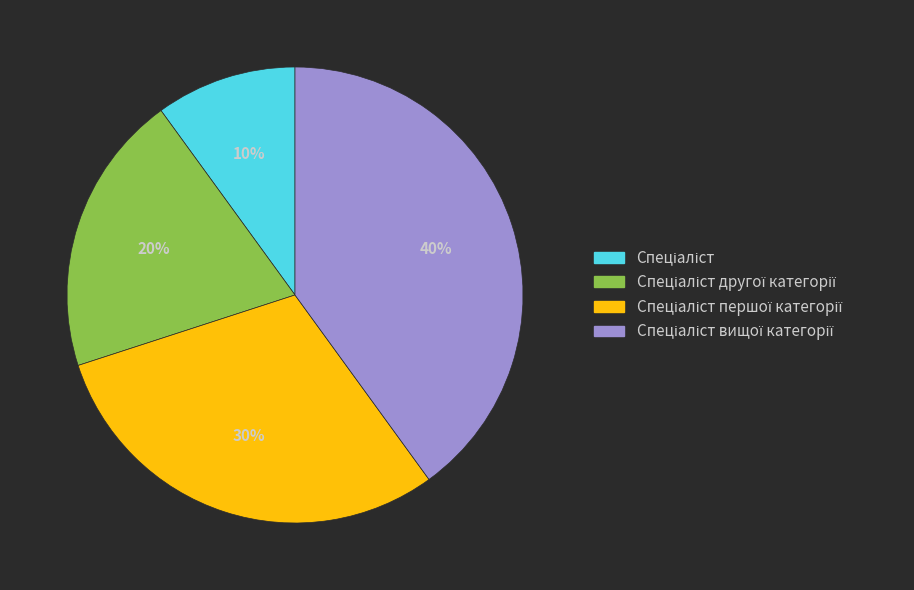

Is there a majority slice in this chart?

No